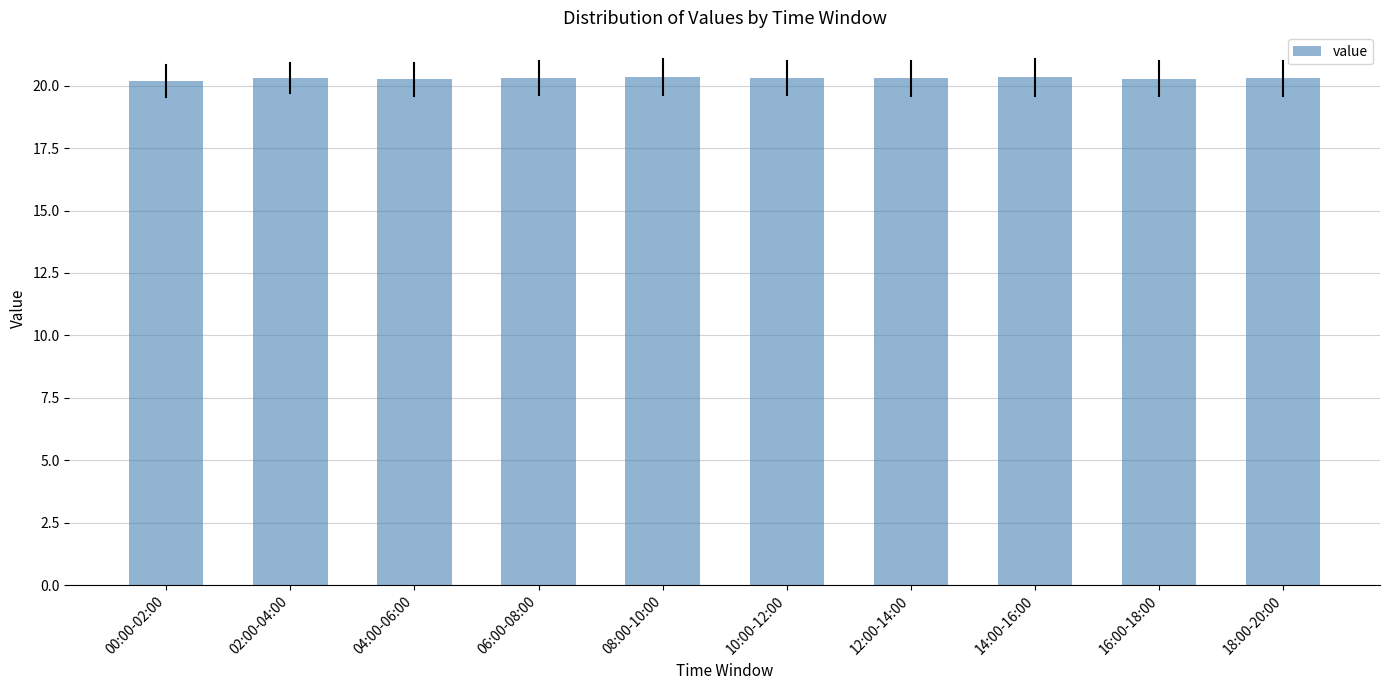

What is the ratio of the value at 02:00-04:00 to the value at 00:00-02:00?

1.0